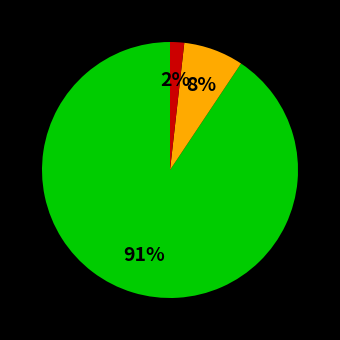

Is there a majority slice in this chart?

Yes